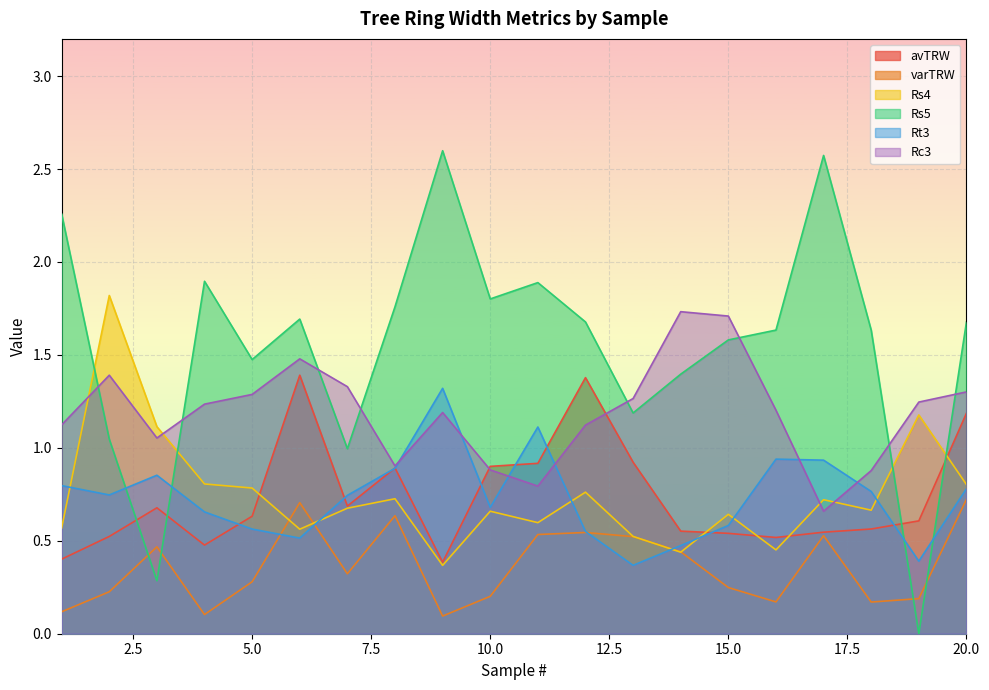

What is the average value of the Rs5 series?

1.6